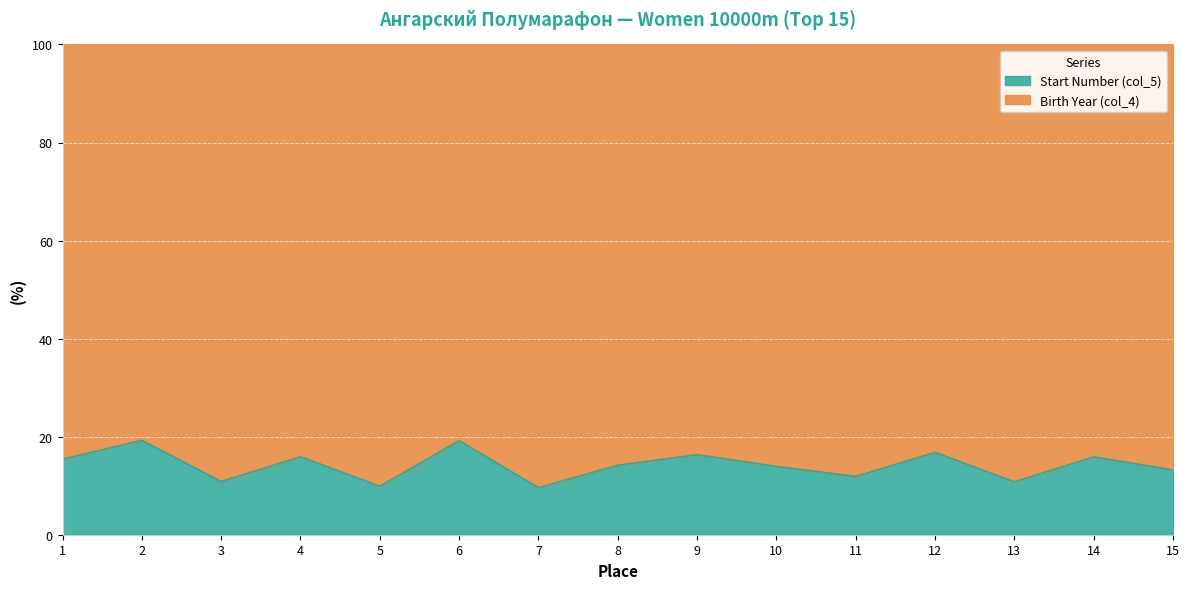

The value at 1 is 9.4. True or false?

False